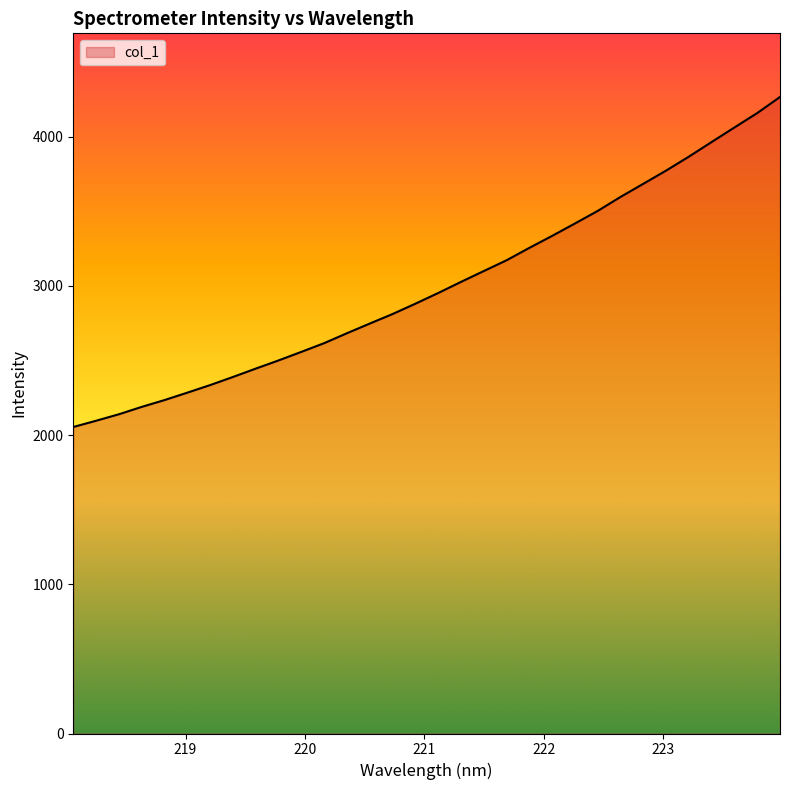

What is the greatest value displayed?

4266.1